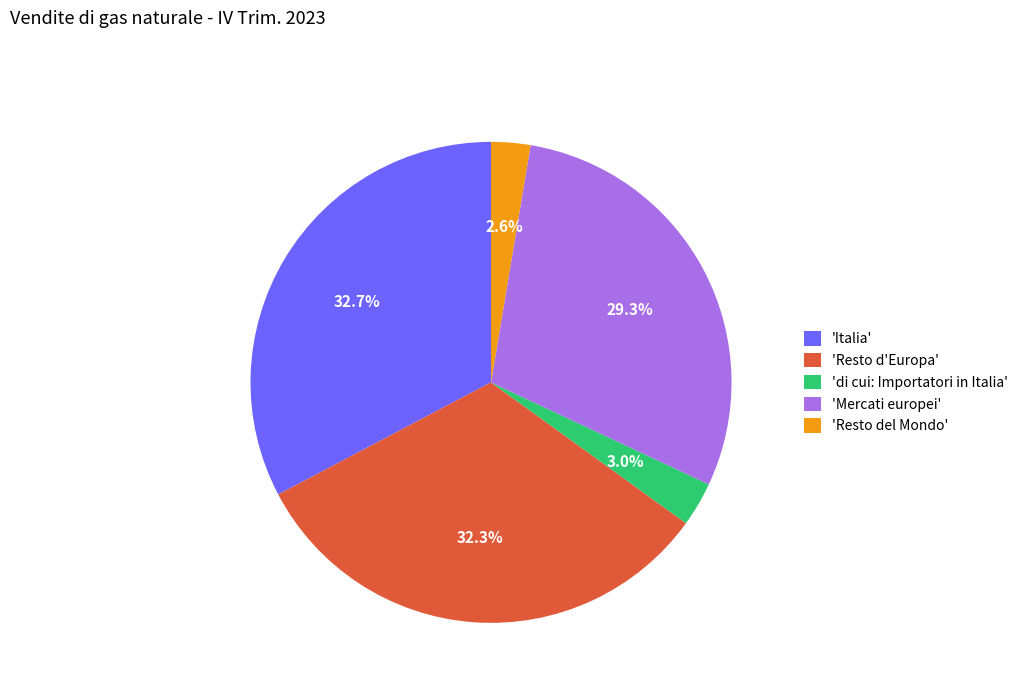

To the nearest percent, what is the difference between the largest and smallest slice percentages?

30%